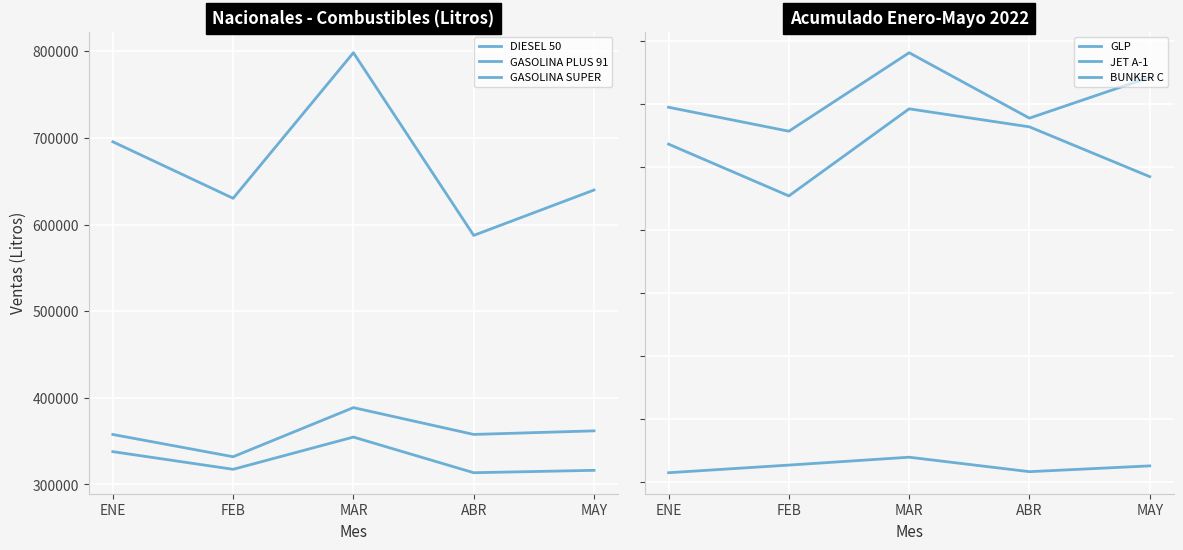

At ENE, list the series in order from smallest to largest.

BUNKER C, JET A-1, GLP, GASOLINA SUPER, GASOLINA PLUS 91, DIESEL 50